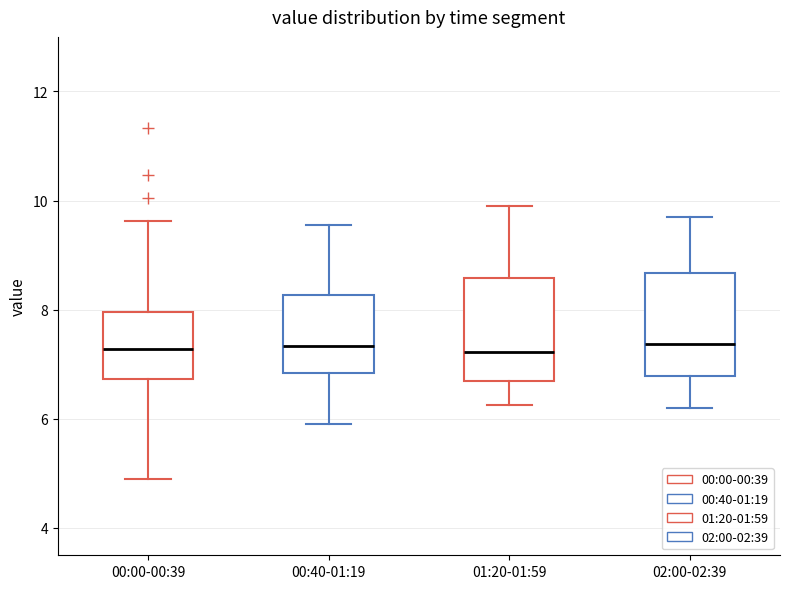

Where does the lower whisker of the box for 00:40-01:19 end on the y-axis? The values are not printed on the chart, so give them approximately, as read against the axis.

6.0